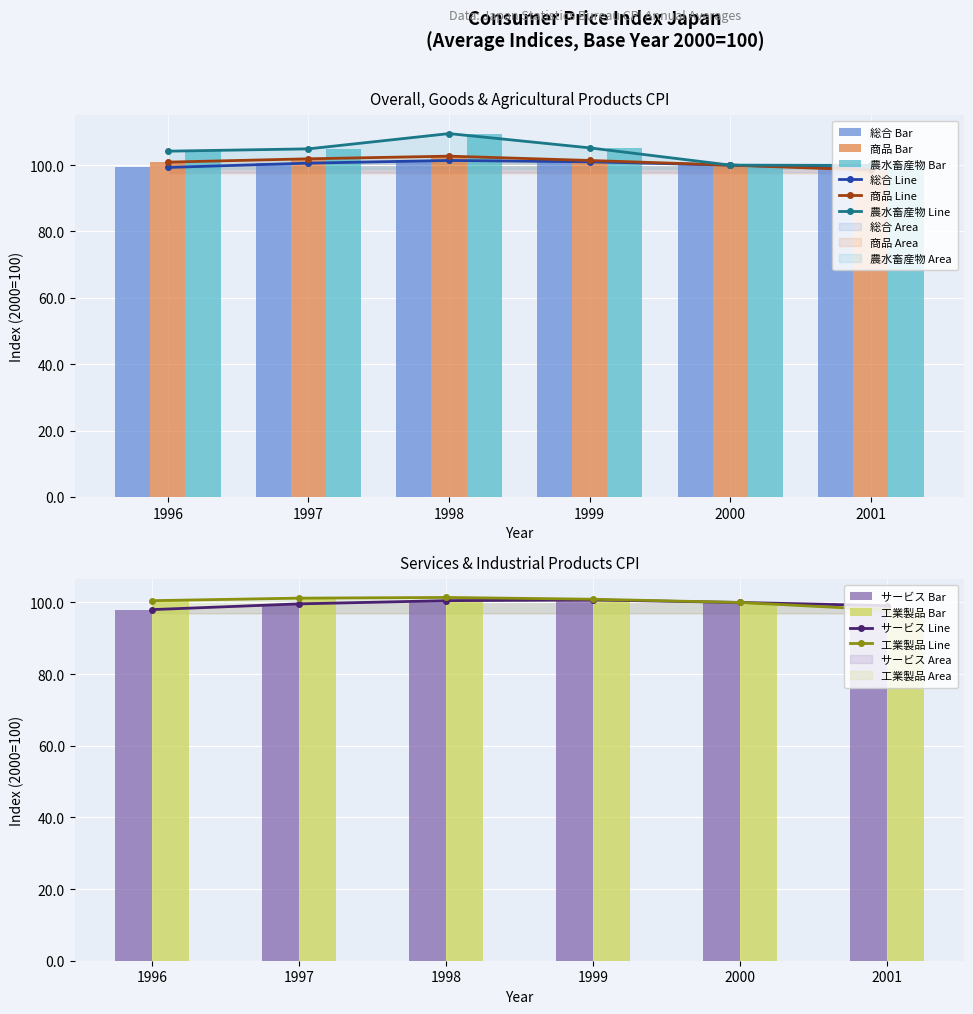

Count the number of data series in this chart.

5